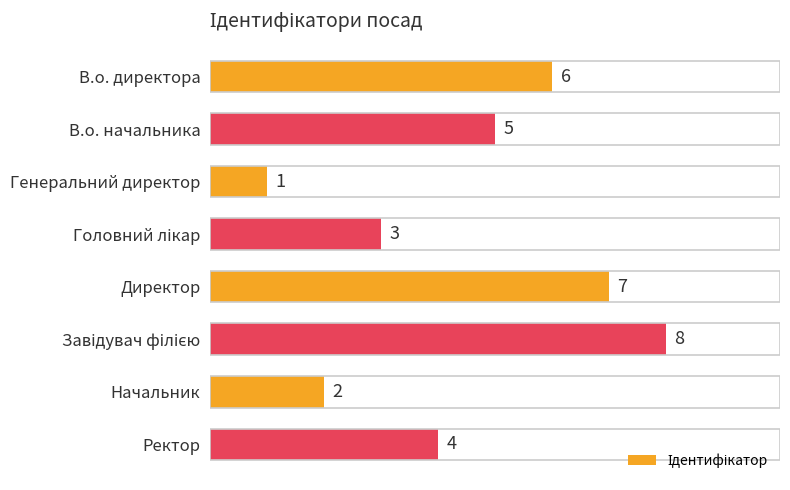

How many bars are there in total?

8